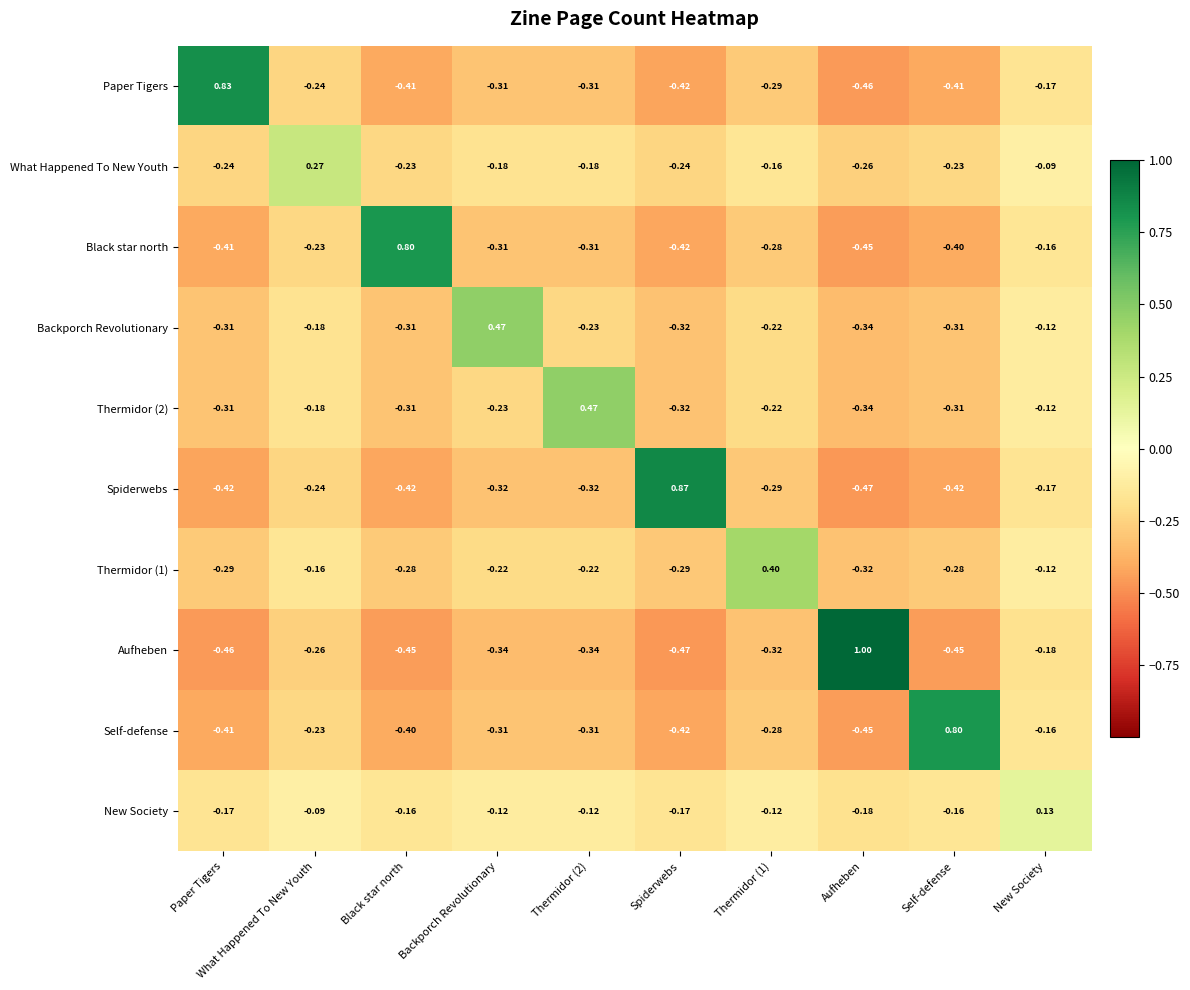

At which label does Aufheben first exceed 0?

Aufheben